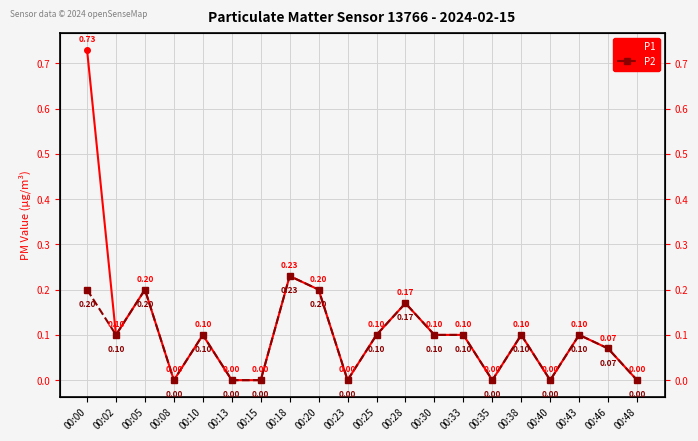

At which label is P1 closest to 0?

00:08